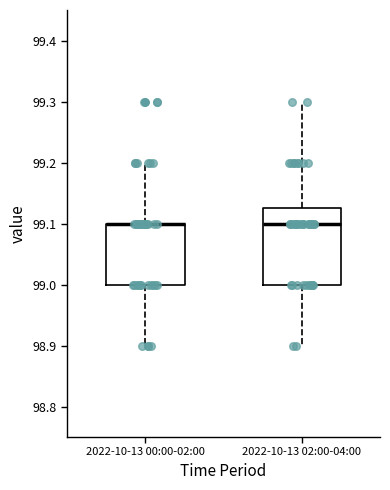

Comparing the boxes themselves (not the whiskers), which one is the tallest?

2022-10-13 02:00-04:00